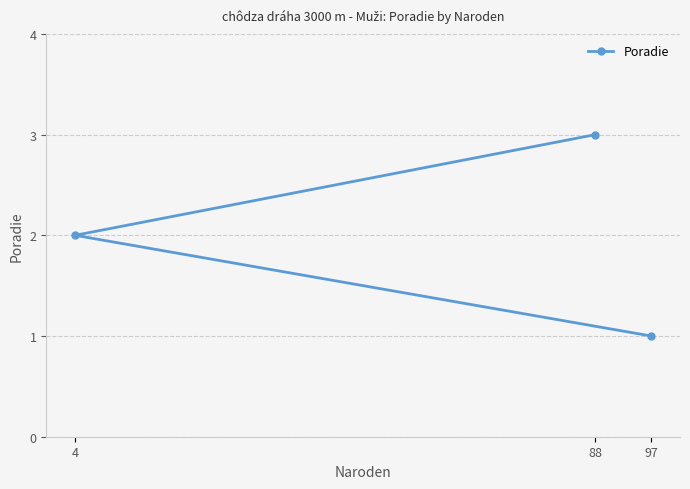

Does the chart display data point markers on the line(s)?

Yes